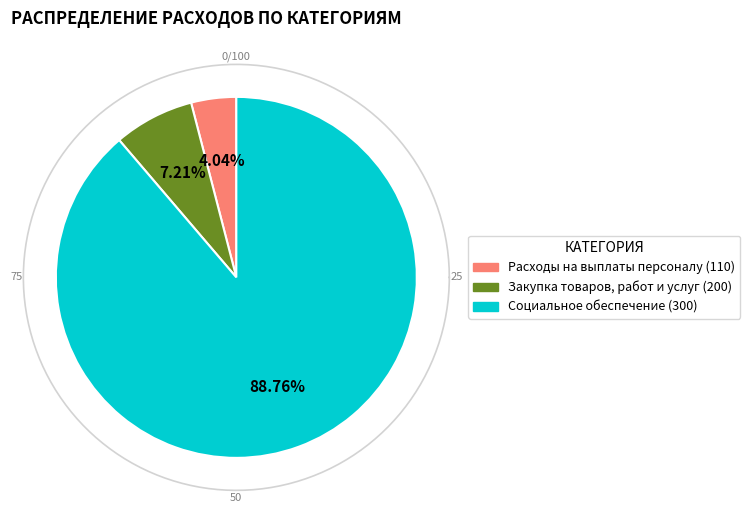

Which slice represents more than half of the pie?

300